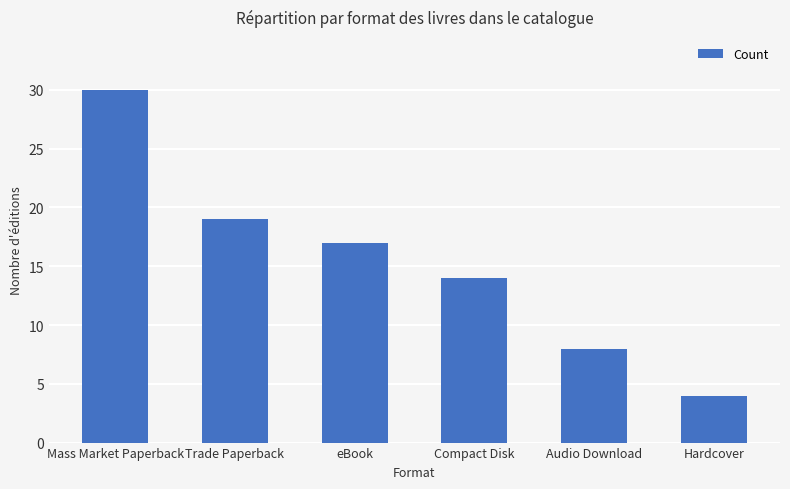

Is it true that the value at Trade Paperback is 11?

False